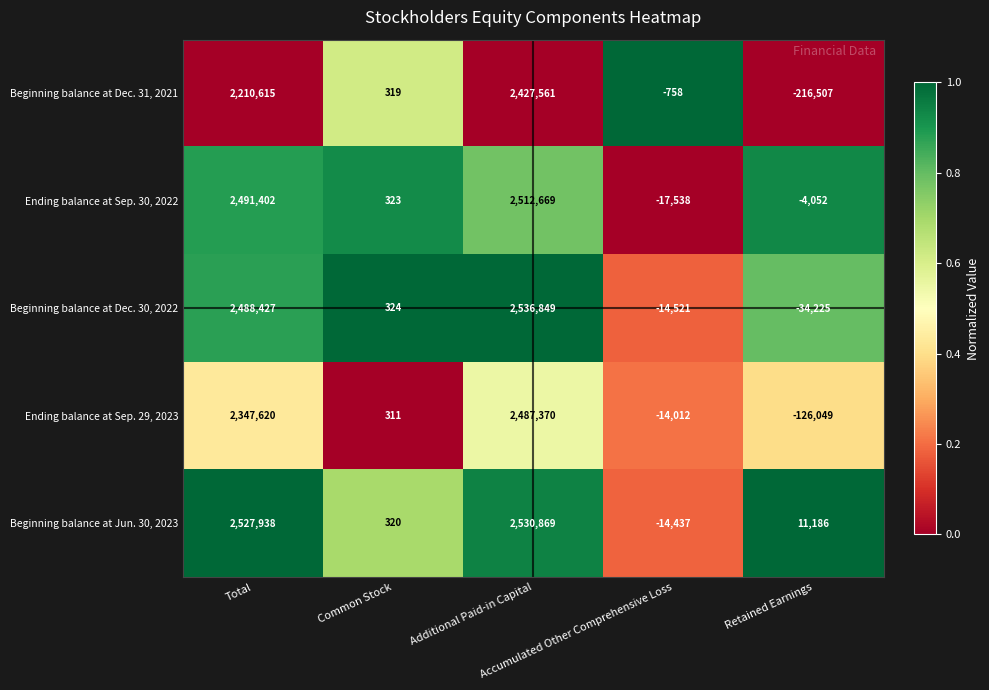

Which series has the largest total across all categories?

Beginning balance at Jun. 30, 2023